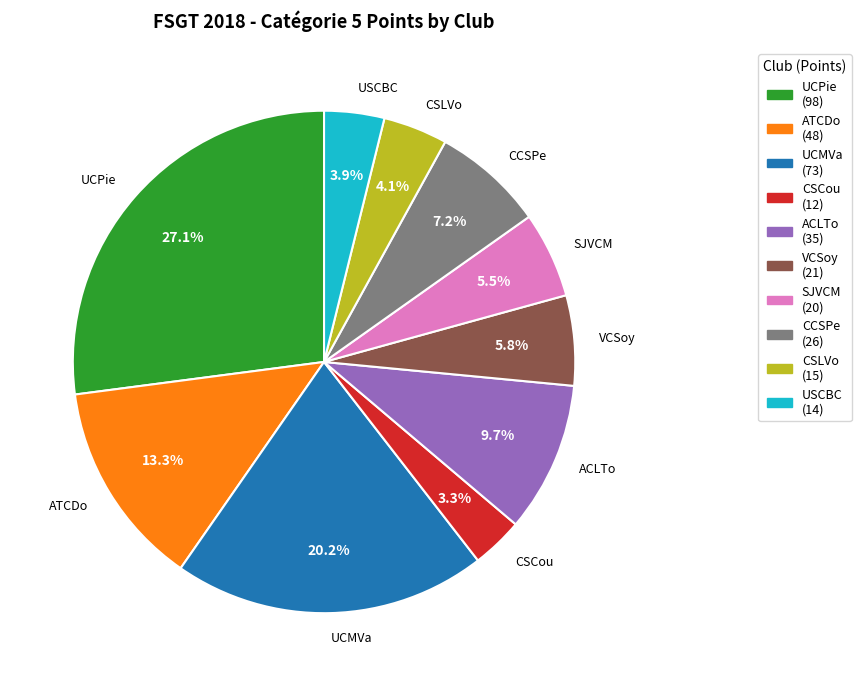

Approximately how many times larger is the value at CCSPe compared to VCSoy?

1.2